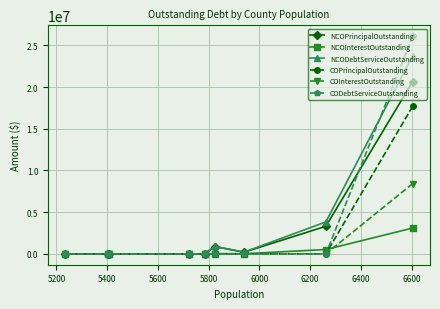

Which series has the widest spread of values?

CODebtServiceOutstanding